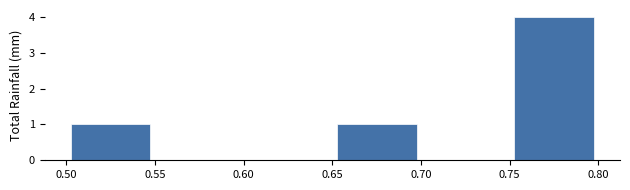

Reading left to right, transcribe this chart: for each bar, give the range it covers on the x-axis and its height. The values are not printed on the chart, so give them approximately, as read against the axis.

0.50 to 0.55: 1
0.55 to 0.60: 0
0.60 to 0.65: 0
0.65 to 0.70: 1
0.70 to 0.75: 0
0.75 to 0.80: 4